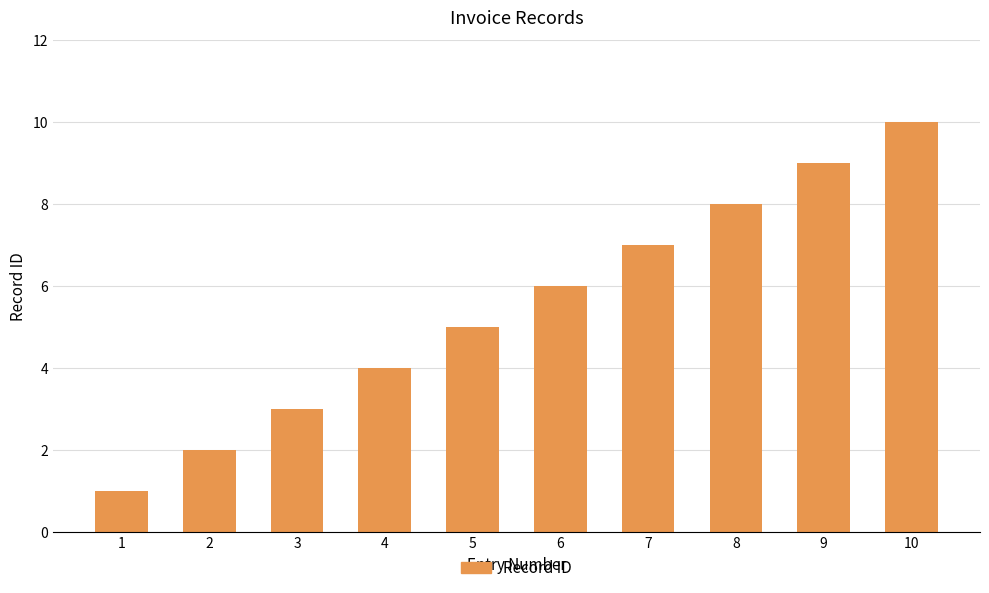

What is the difference between the maximum and minimum values?

9